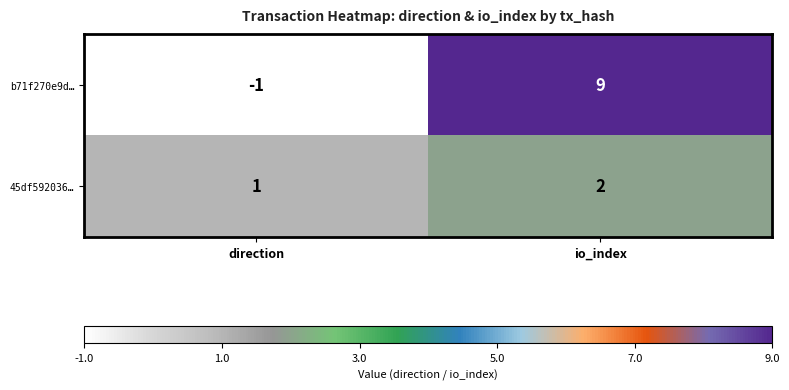

Reading left to right, list all the values displayed in this chart.

b71f270e9d…: direction=-1	io_index=9
45df592036…: direction=1	io_index=2